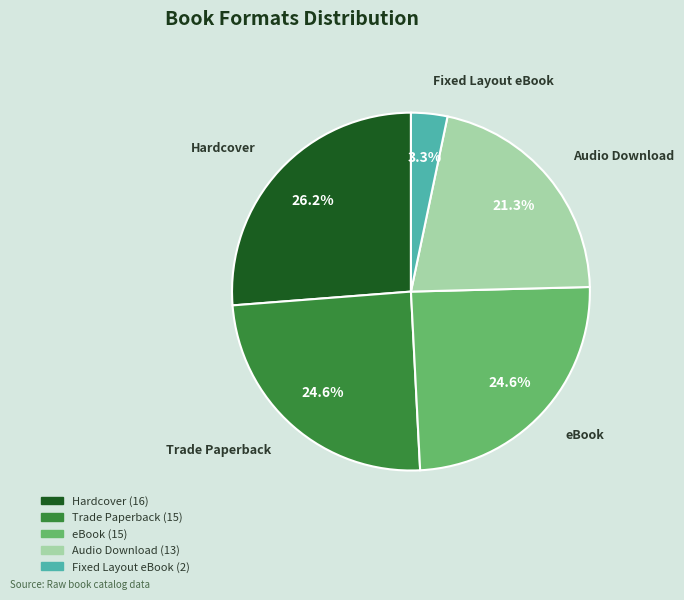

To the nearest percent, what is the difference between the largest and smallest slice percentages?

23%